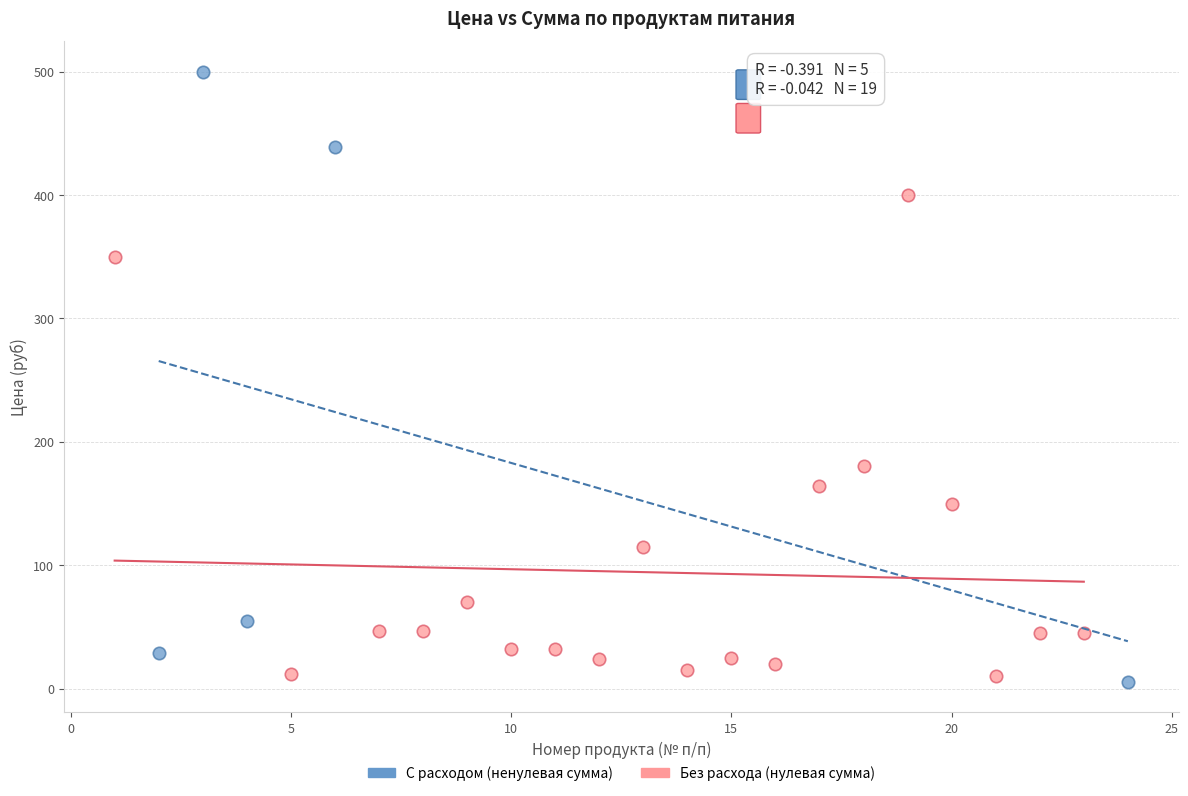

Which series contains the highest Y value?

С расходом (ненулевая сумма)